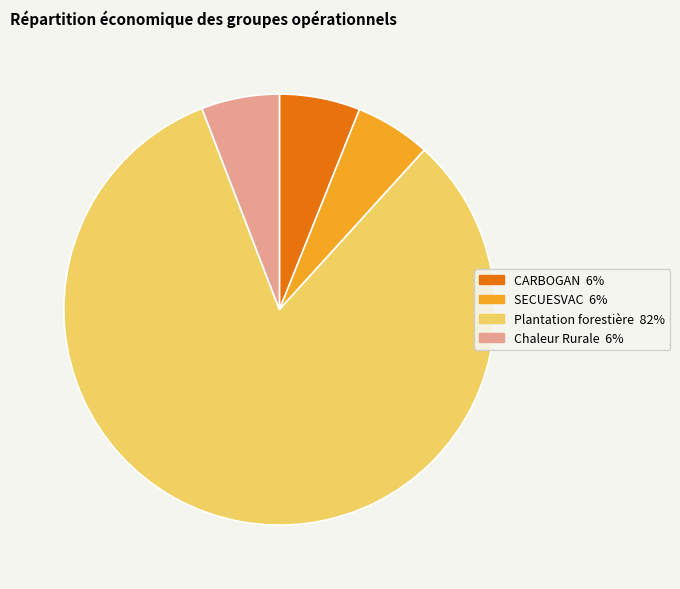

Is there any slice that represents more than half of the pie?

Yes